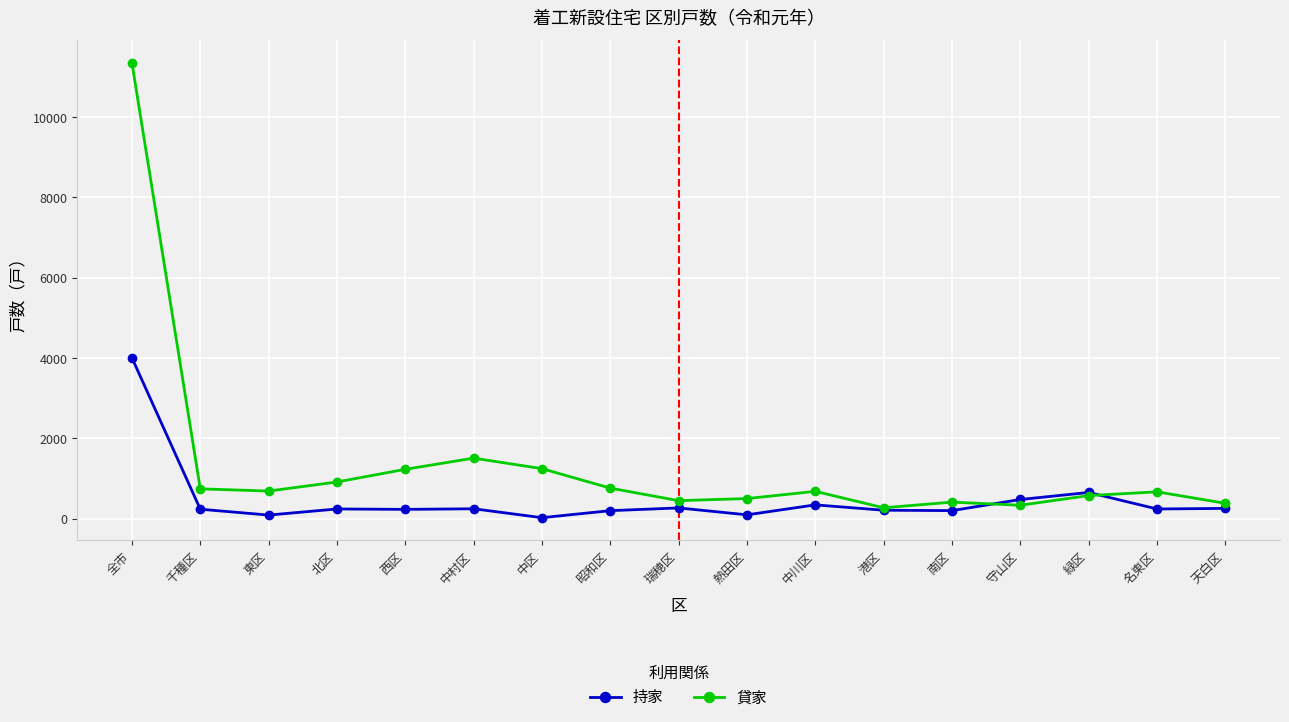

True or false: 貸家 has more than 1 points higher than both neighbors.

True